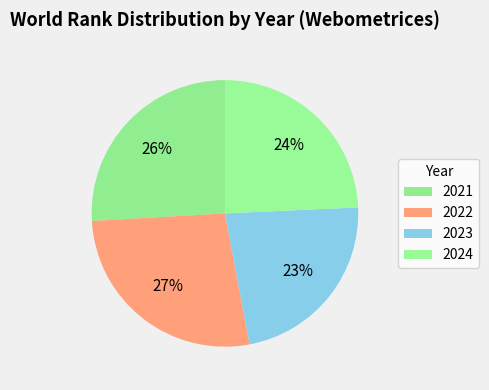

How many slices are in this pie chart?

4